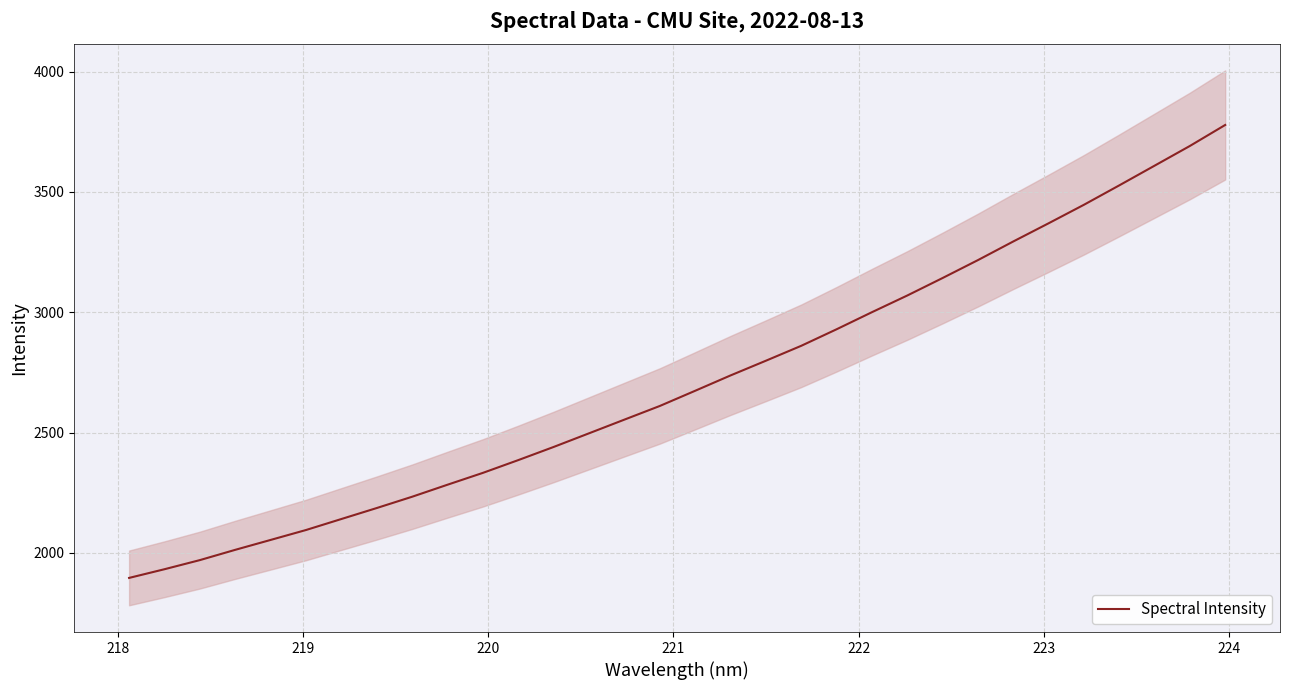

What is the lowest value of the Spectral Intensity series?

1895.8